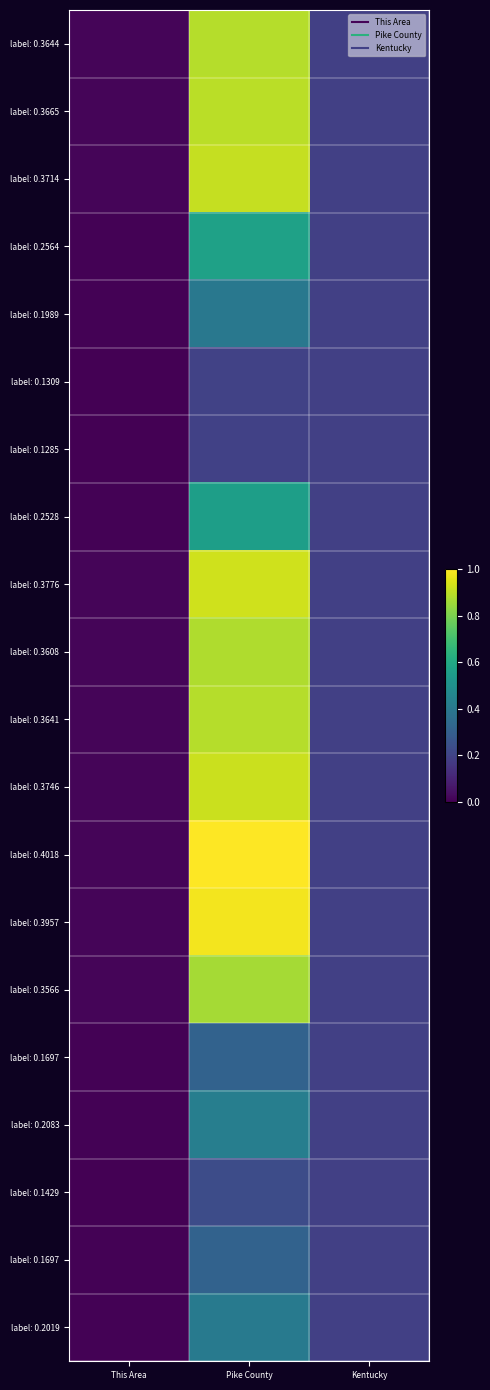

What is the greatest value displayed?

1.0